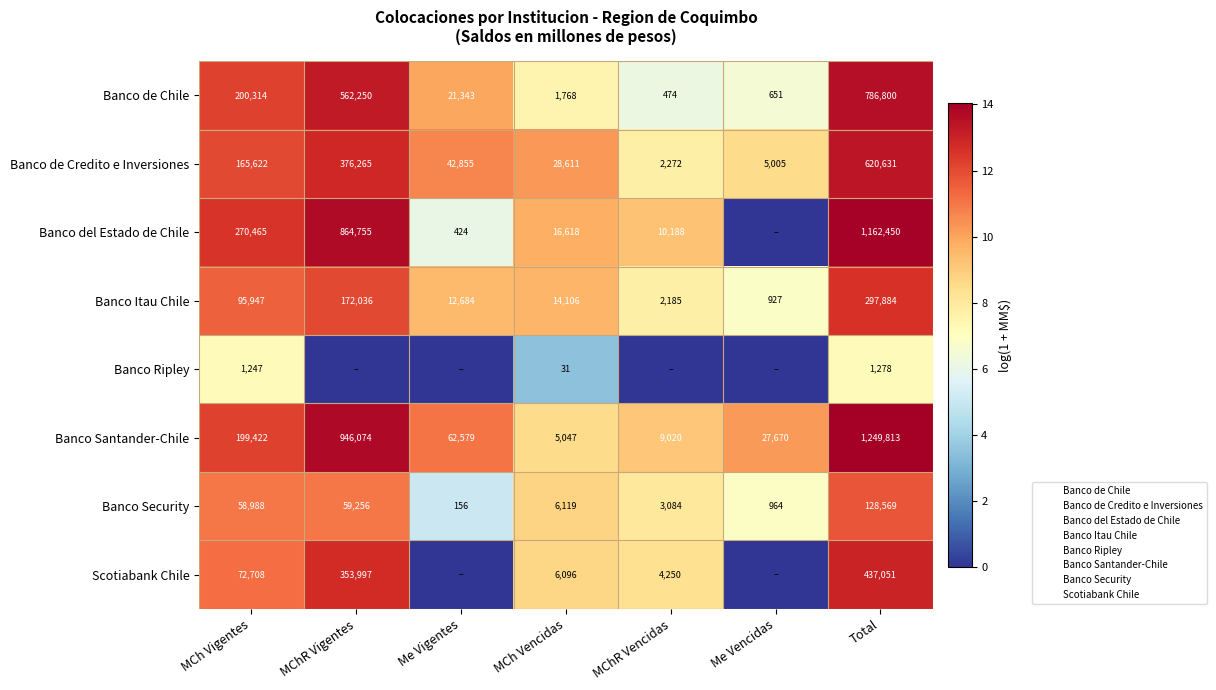

Rank the series by their maximum value, from lowest to highest.

Banco Ripley, Banco Security, Banco Itau Chile, Scotiabank Chile, Banco de Credito e Inversiones, Banco de Chile, Banco del Estado de Chile, Banco Santander-Chile